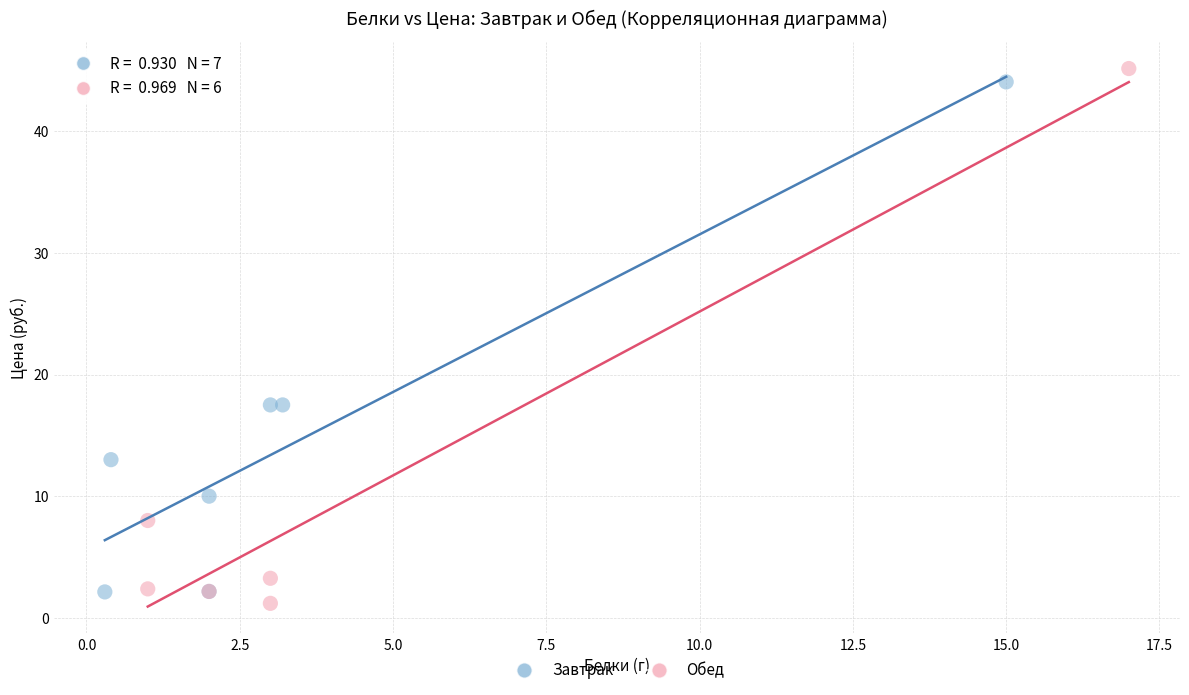

What are all the series names shown in the legend?

Завтрак, Обед